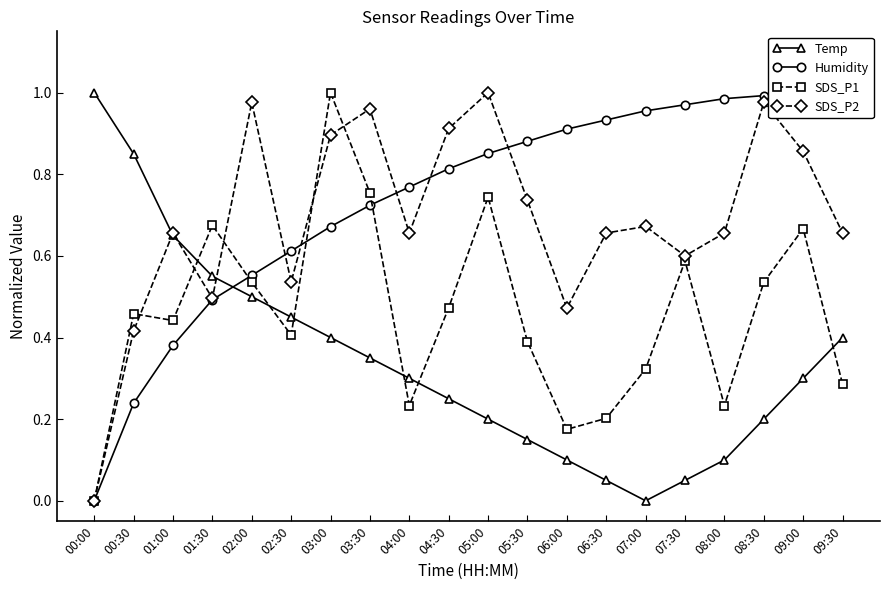

What is the highest value of the SDS_P1 series?

1.0